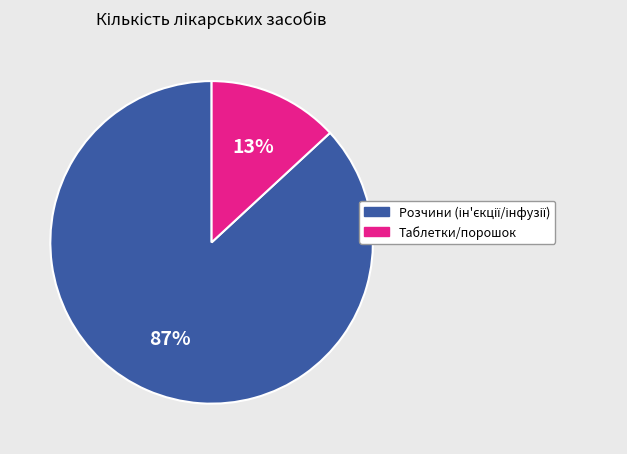

To the nearest percent, what is the average slice percentage?

50%